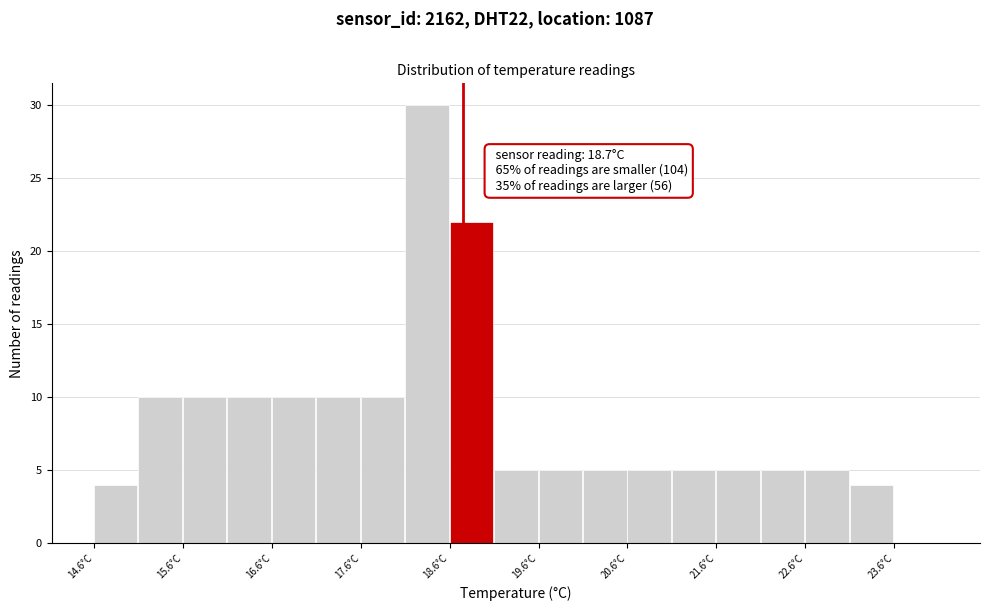

Over which range of the x-axis is the bar tallest?

18.05 to 18.55